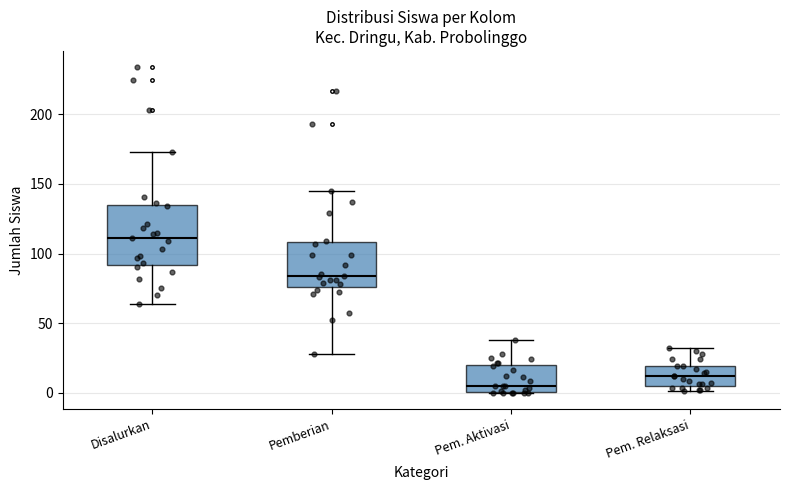

Comparing the boxes themselves (not the whiskers), which one is the tallest?

Disalurkan